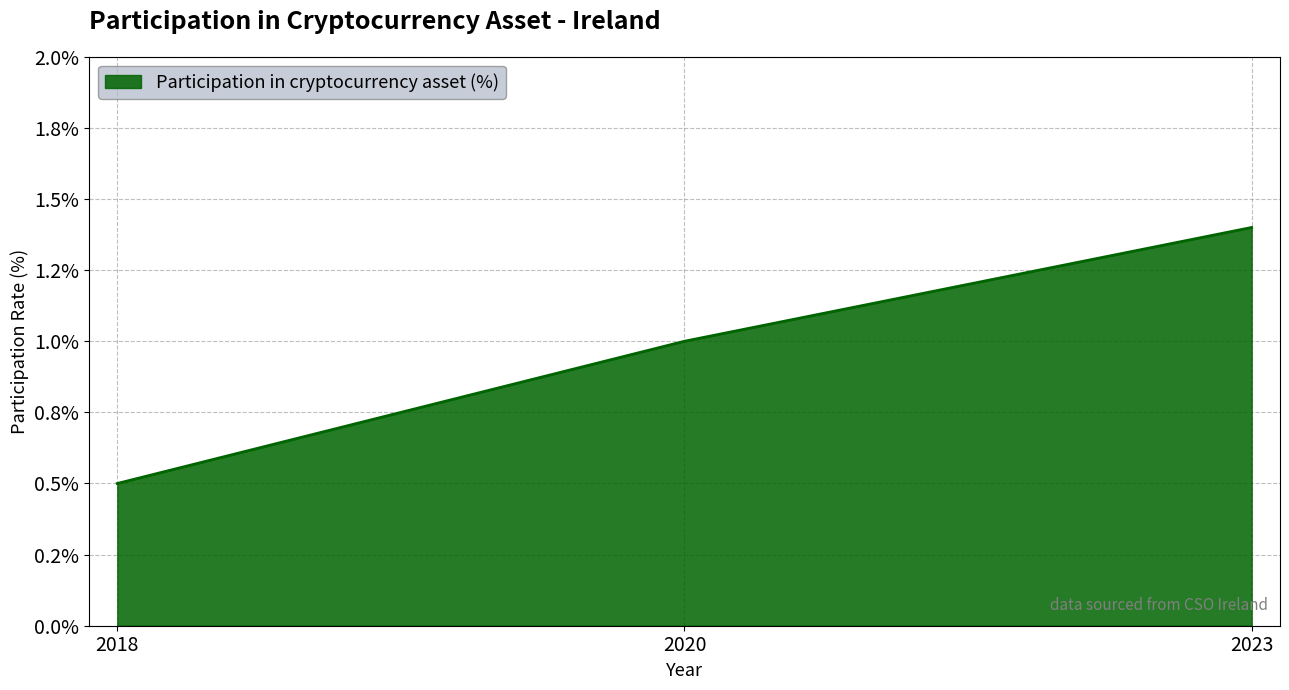

At which category does the chart reach its peak across all series?

2023